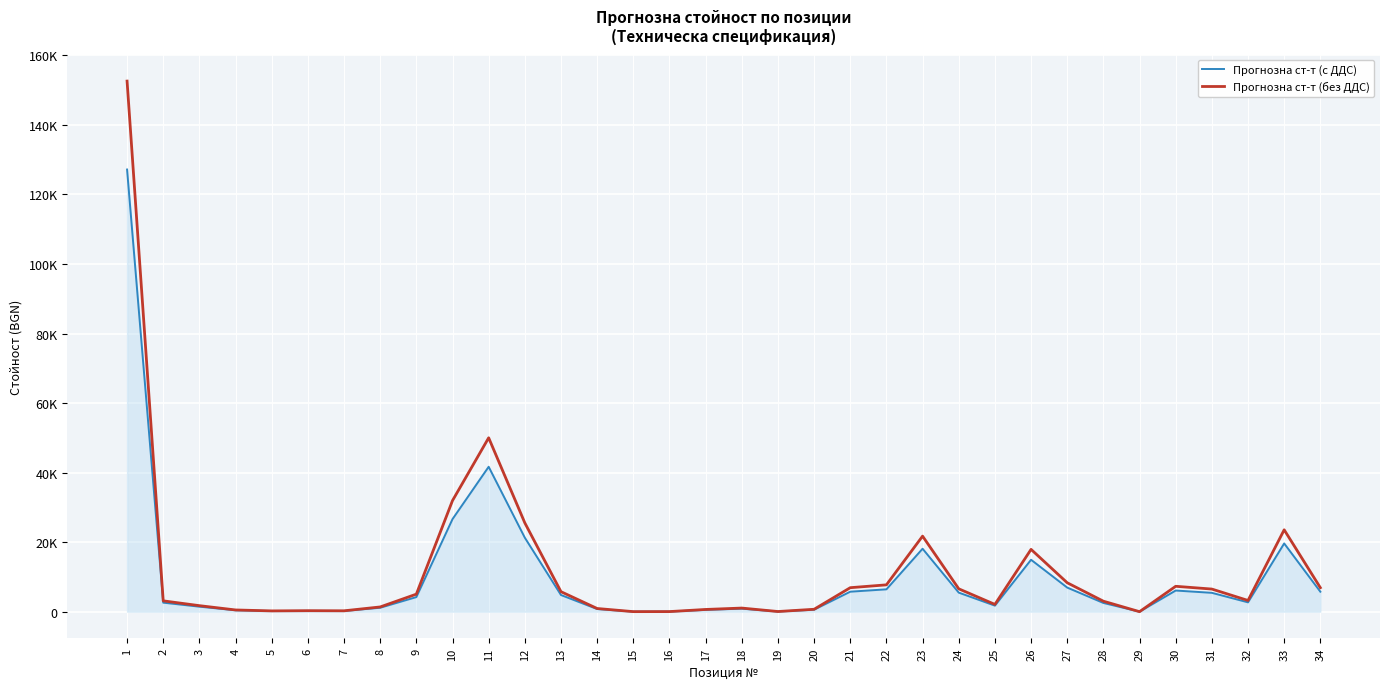

What are all the series names shown in the legend?

Прогнозна ст-т (с ДДС), Прогнозна ст-т (без ДДС)